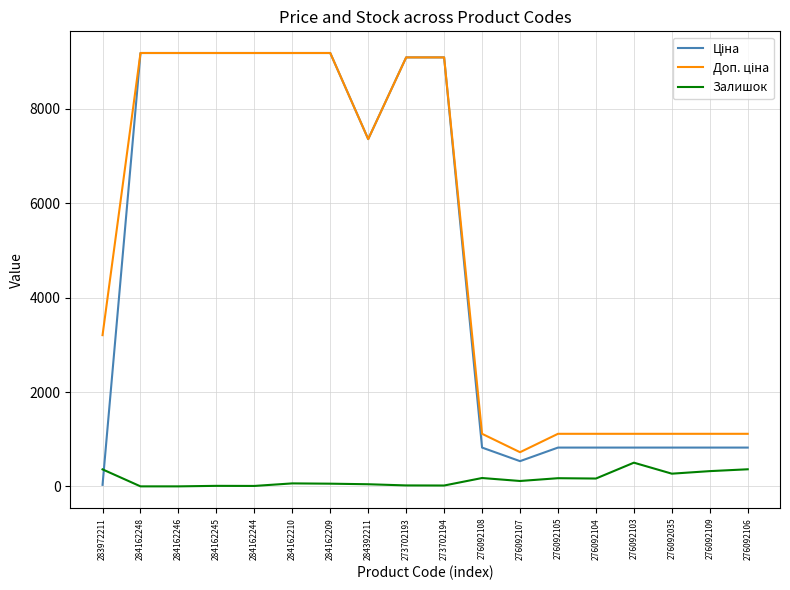

What is the greatest value displayed?

9185.1